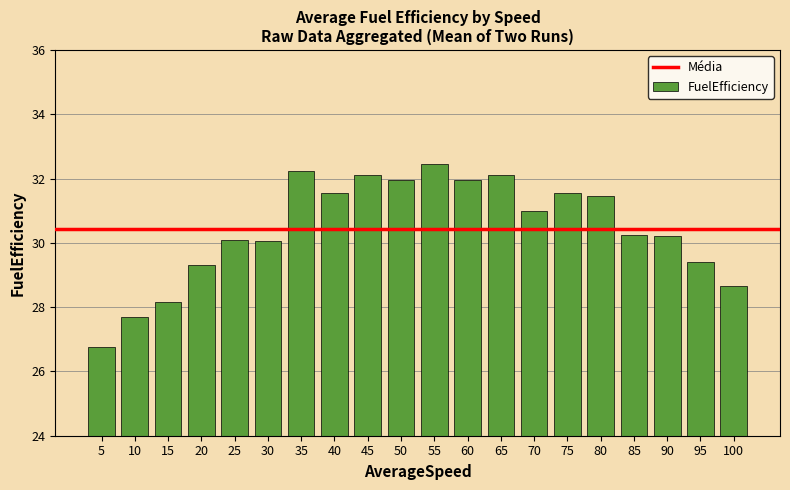

What is the ratio of the value at 100 to the value at 65?

0.9